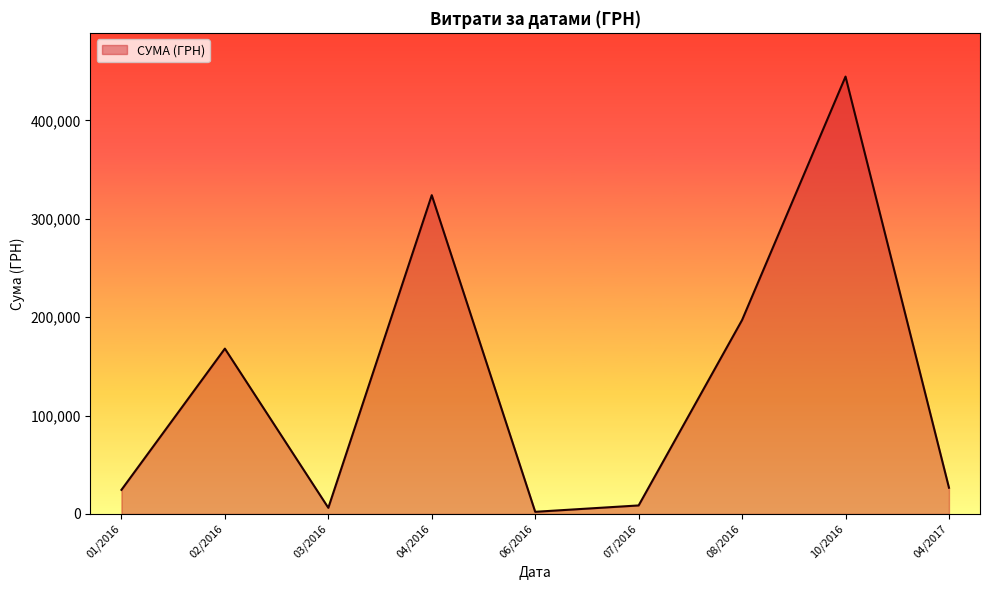

At which label is the value closest to 223344?

08/2016